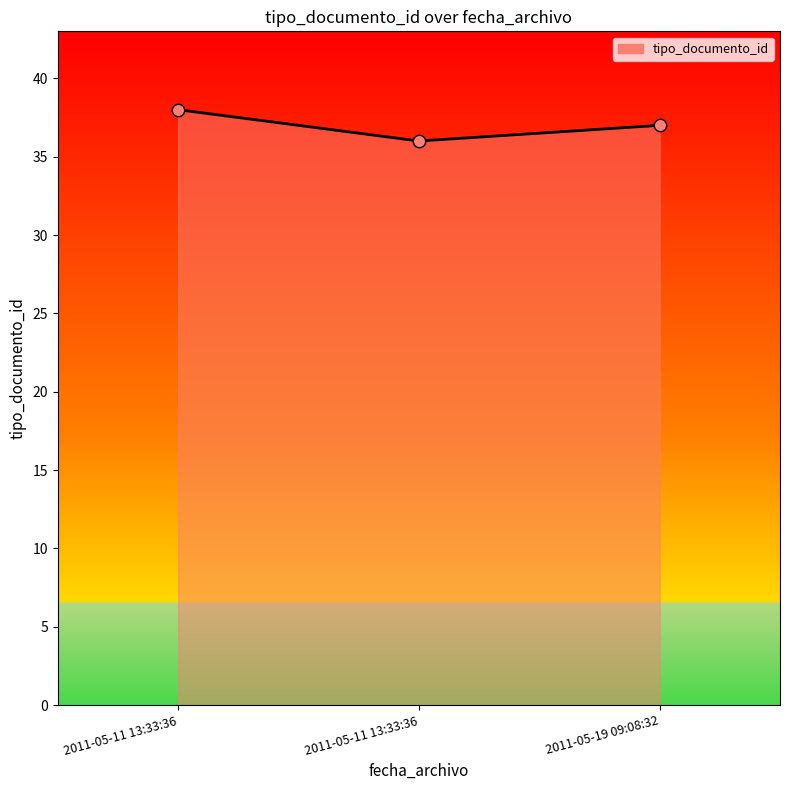

Count the number of categories in the chart.

3